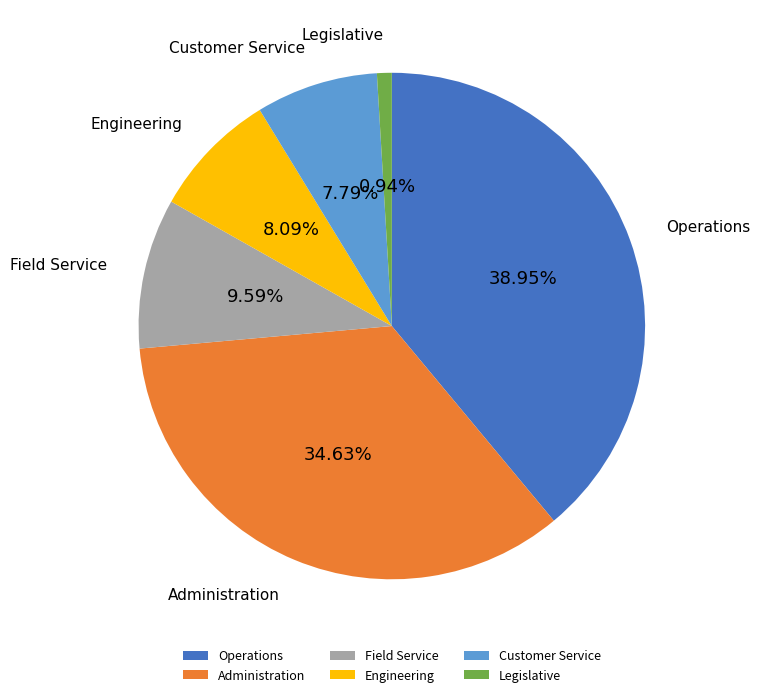

Does Administration account for over 50% of the chart?

No